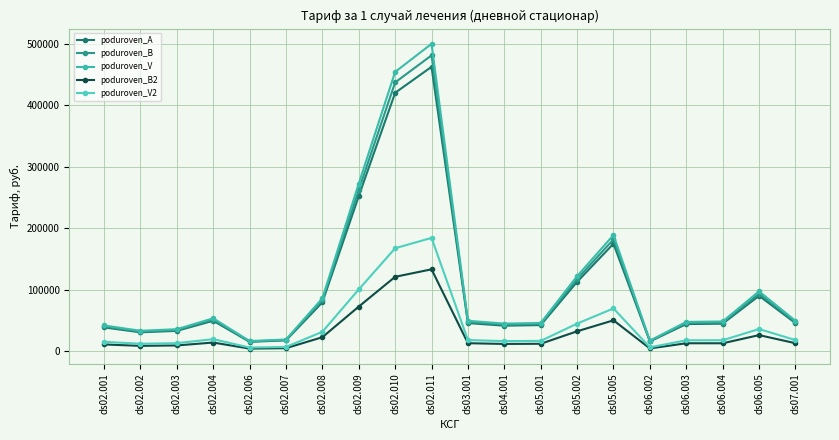

Reading left to right, list all the values displayed in this chart.

poduroven_A: ds02.001=38957.1	ds02.002=30978.0	ds02.003=33324.8	ds02.004=49752.5	ds02.006=15489.0	ds02.007=17835.8	ds02.008=79791.7	ds02.009=252517.2	ds02.010=420549.1	ds02.011=462791.8	ds03.001=45997.6	ds04.001=41773.3	ds05.001=42712.0	ds05.002=113116.4	ds05.005=175072.3	ds06.002=16133.4	ds06.003=44349.5	ds06.004=44977.1	ds06.005=90373.0	ds07.001=45997.6
poduroven_B: ds02.001=40524.8	ds02.002=32224.5	ds02.003=34665.8	ds02.004=51754.5	ds02.006=16112.2	ds02.007=18553.5	ds02.008=83002.5	ds02.009=262678.6	ds02.010=437472.1	ds02.011=481414.6	ds03.001=47848.5	ds04.001=43454.3	ds05.001=44430.8	ds05.002=117668.3	ds05.005=182117.3	ds06.002=16777.6	ds06.003=46113.8	ds06.004=46777.5	ds06.005=93989.8	ds07.001=47848.5
poduroven_V: ds02.001=42104.1	ds02.002=33480.4	ds02.003=36016.8	ds02.004=53771.5	ds02.006=16740.2	ds02.007=19276.6	ds02.008=86237.3	ds02.009=272915.7	ds02.010=454521.4	ds02.011=500176.4	ds03.001=49713.3	ds04.001=45147.8	ds05.001=46162.3	ds05.002=122254.1	ds05.005=189214.8	ds06.002=17426.5	ds06.003=47891.2	ds06.004=48591.3	ds06.005=97633.5	ds07.001=49713.3
poduroven_B2: ds02.001=11230.9	ds02.002=8930.6	ds02.003=9607.1	ds02.004=14343.0	ds02.006=4465.3	ds02.007=5141.9	ds02.008=23003.0	ds02.009=72797.8	ds02.010=121239.4	ds02.011=133417.4	ds03.001=13260.6	ds04.001=12042.8	ds05.001=12313.4	ds05.002=32610.2	ds05.005=50471.3	ds06.002=4741.0	ds06.003=13145.5	ds06.004=13134.7	ds06.005=26405.6	ds07.001=13260.6
poduroven_V2: ds02.001=15536.0	ds02.002=12354.0	ds02.003=13289.9	ds02.004=19841.2	ds02.006=6177.0	ds02.007=7112.9	ds02.008=31820.8	ds02.009=100703.6	ds02.010=167714.5	ds02.011=184560.8	ds03.001=18343.8	ds04.001=16659.1	ds05.001=17033.5	ds05.002=45110.7	ds05.005=69818.6	ds06.002=6509.9	ds06.003=17990.7	ds06.004=18079.0	ds06.005=36338.1	ds07.001=18343.8